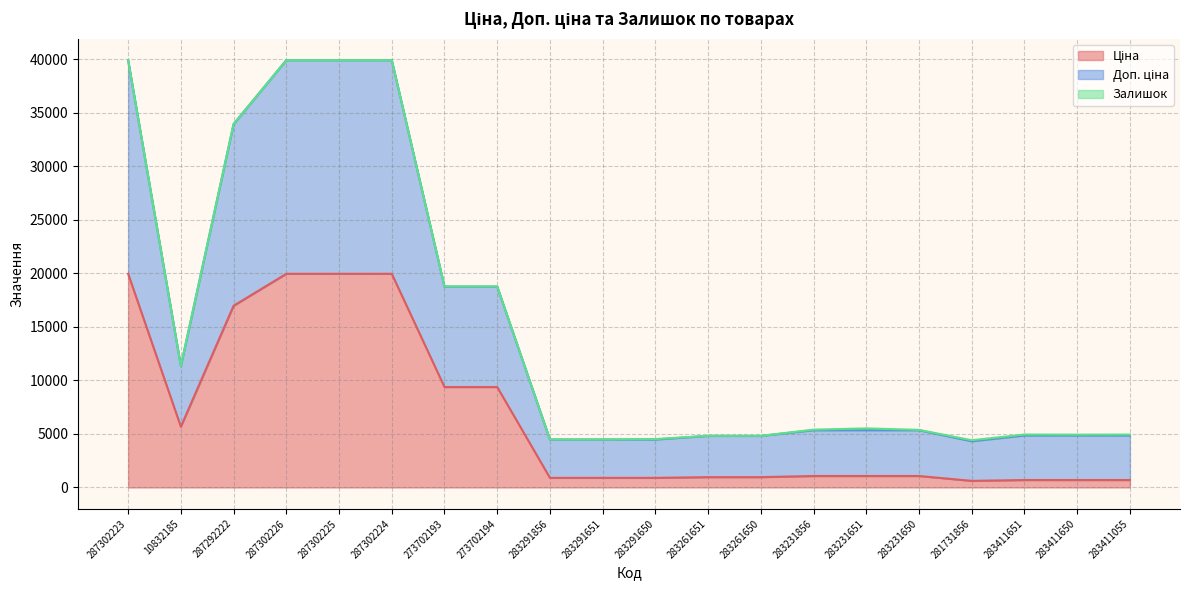

What is the total value across all series at 287302226?

39928.3